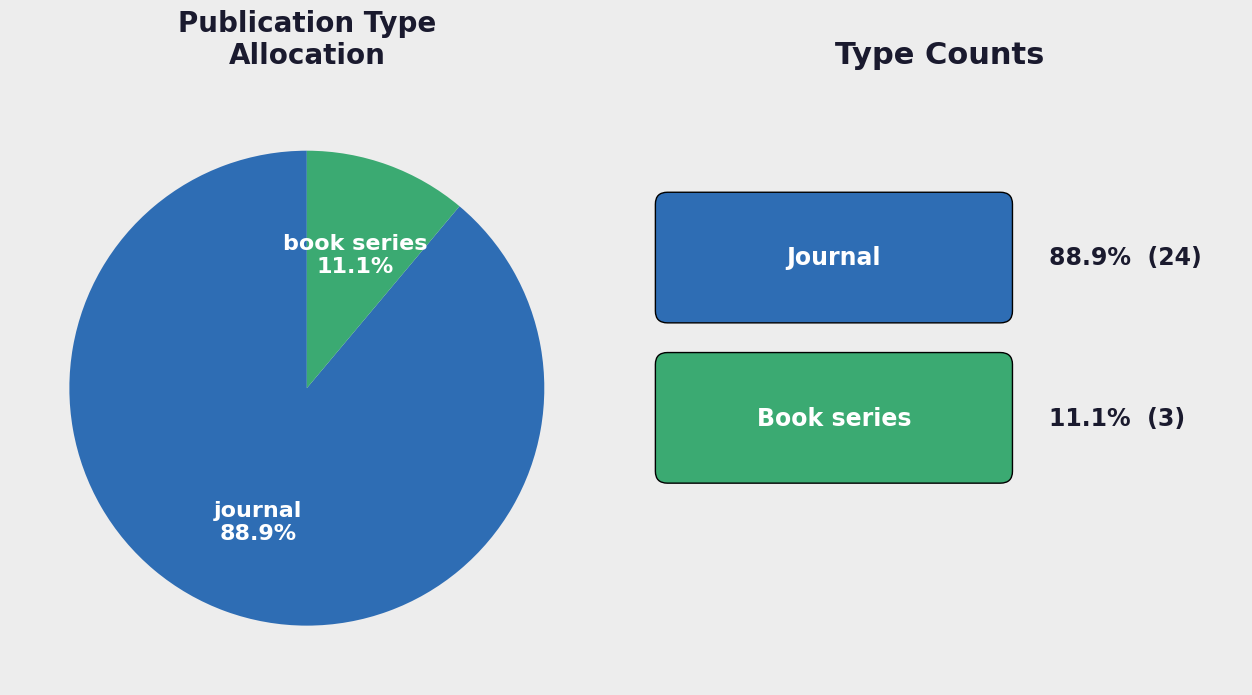

Which category has the biggest portion of the pie?

journal